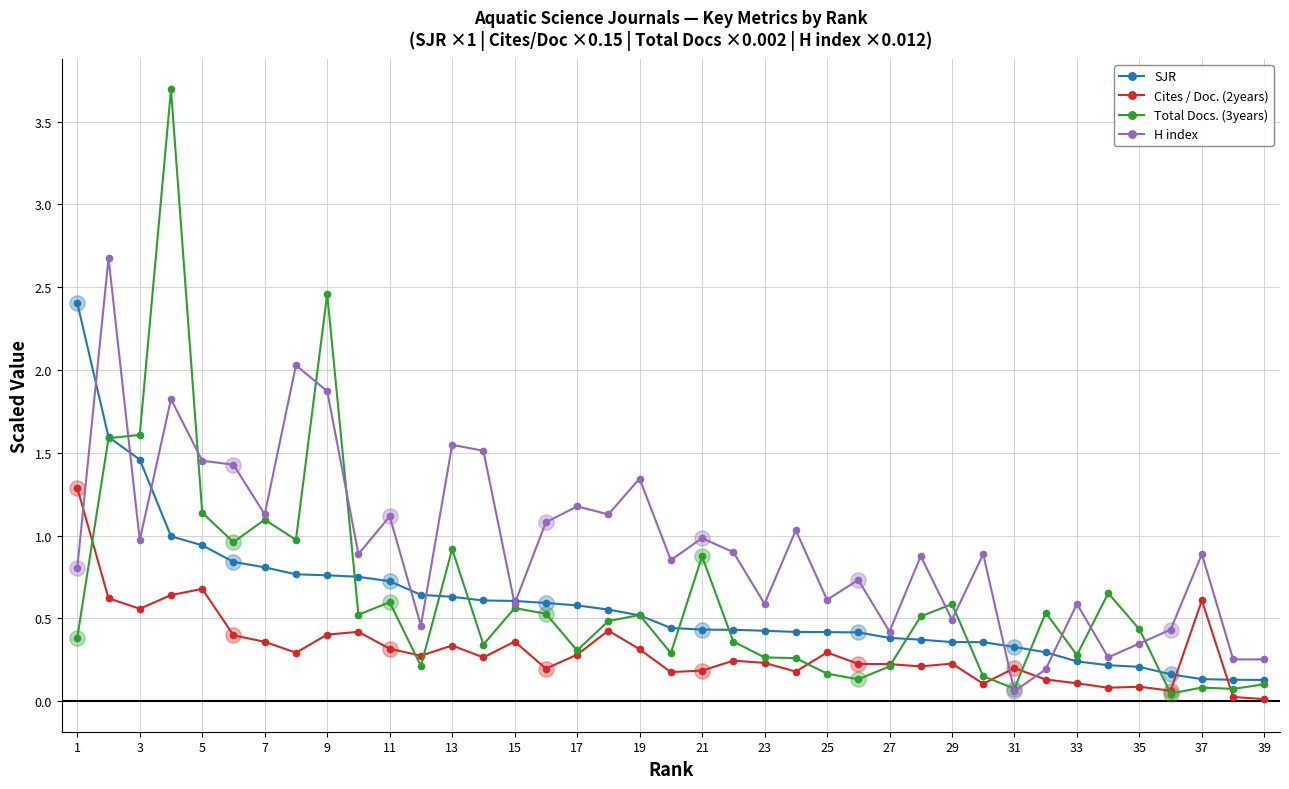

Which series has the largest range (max minus min)?

Total Docs. (3years)